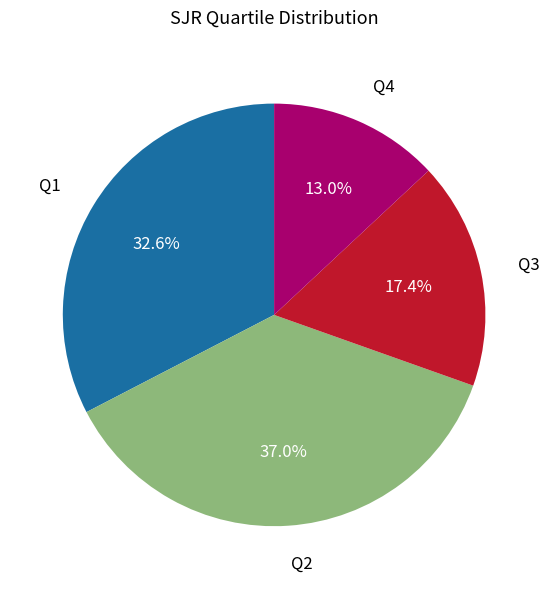

Is there a majority slice in this chart?

No